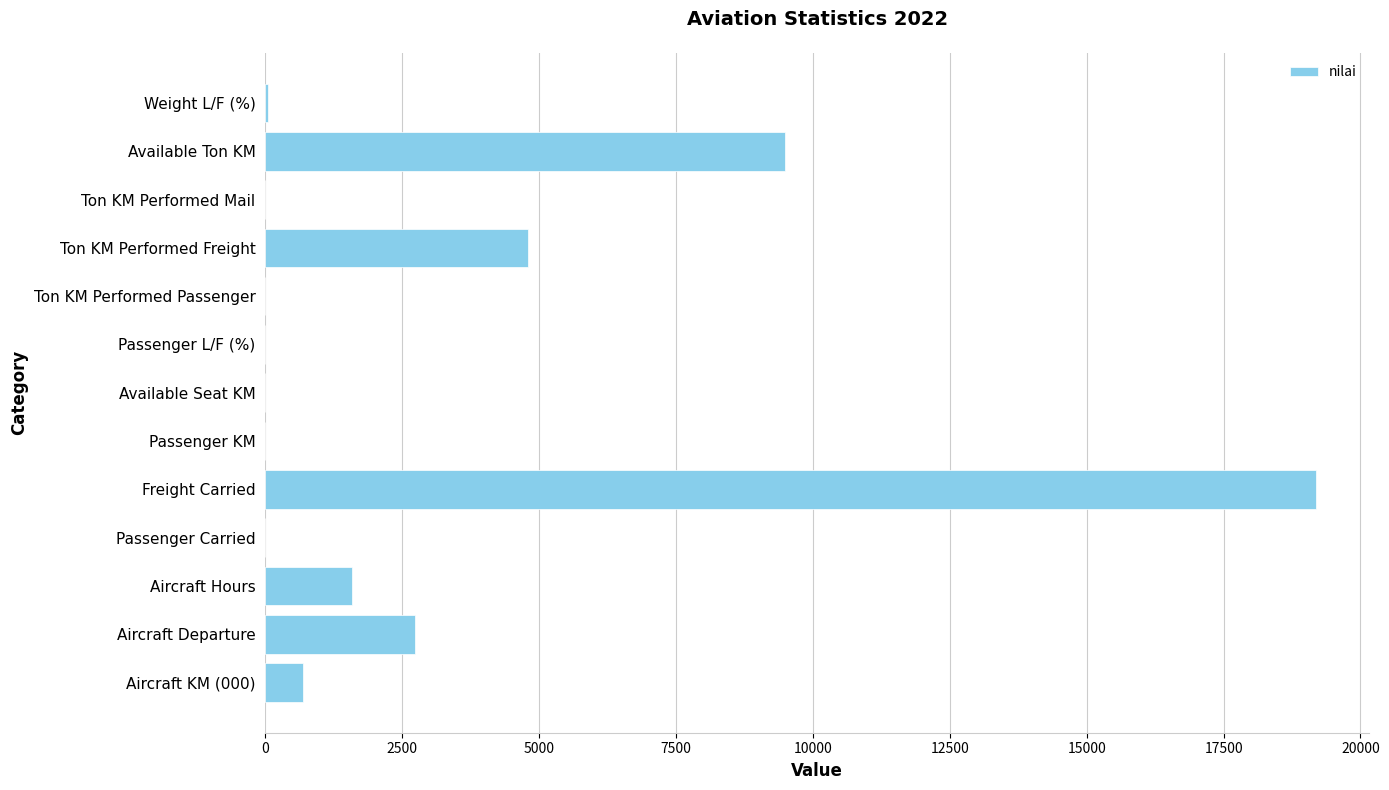

What is the approximate value at Available Ton KM?

9485.0